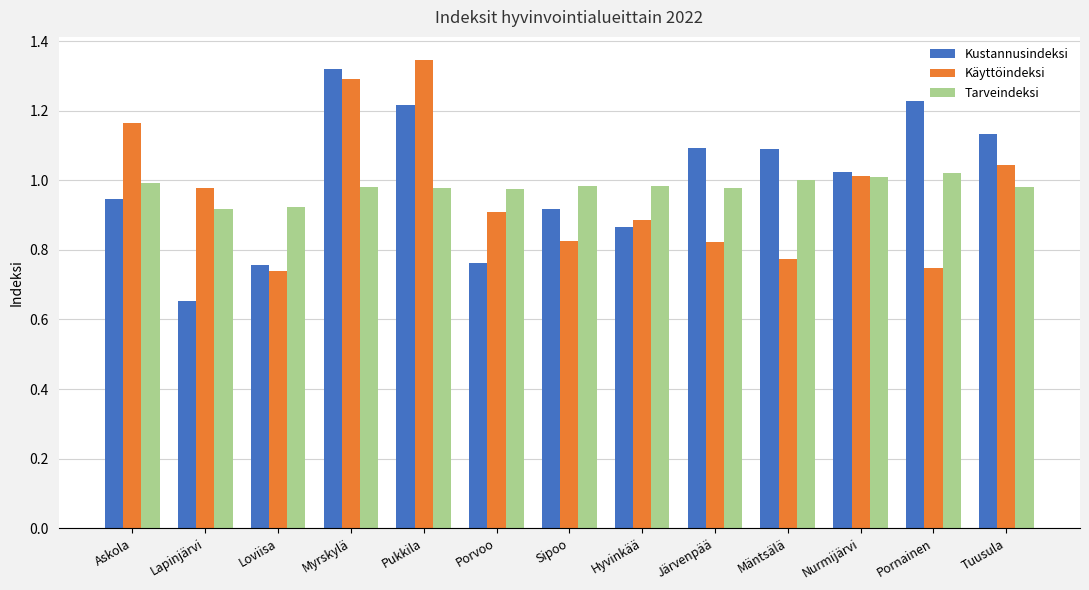

How many bars are there in each group?

3